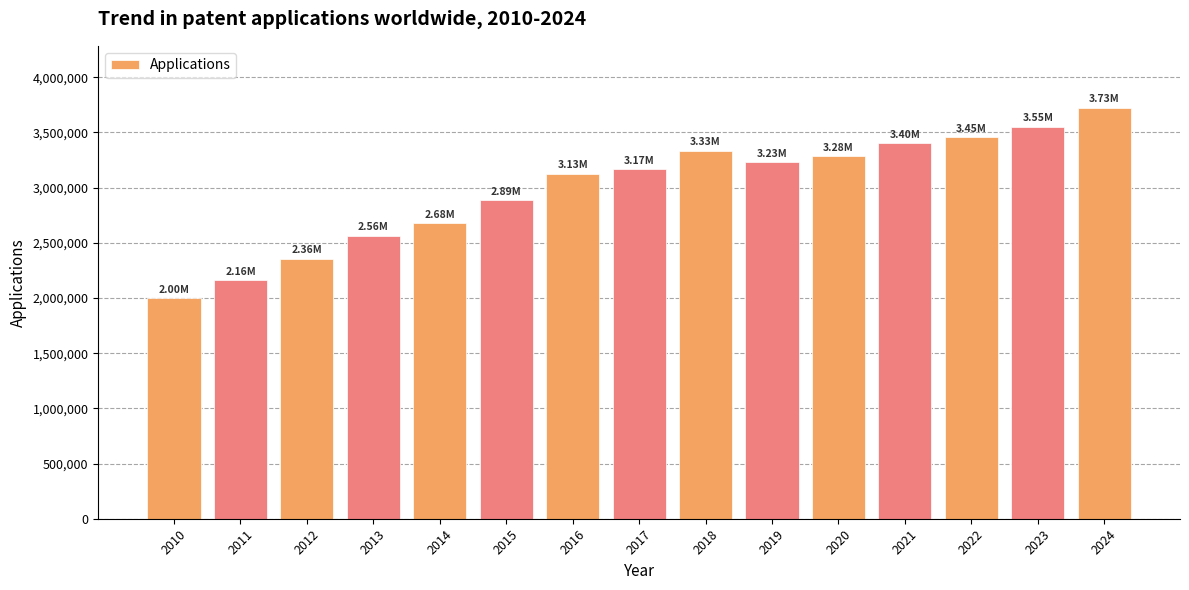

What is the average value?

2994687